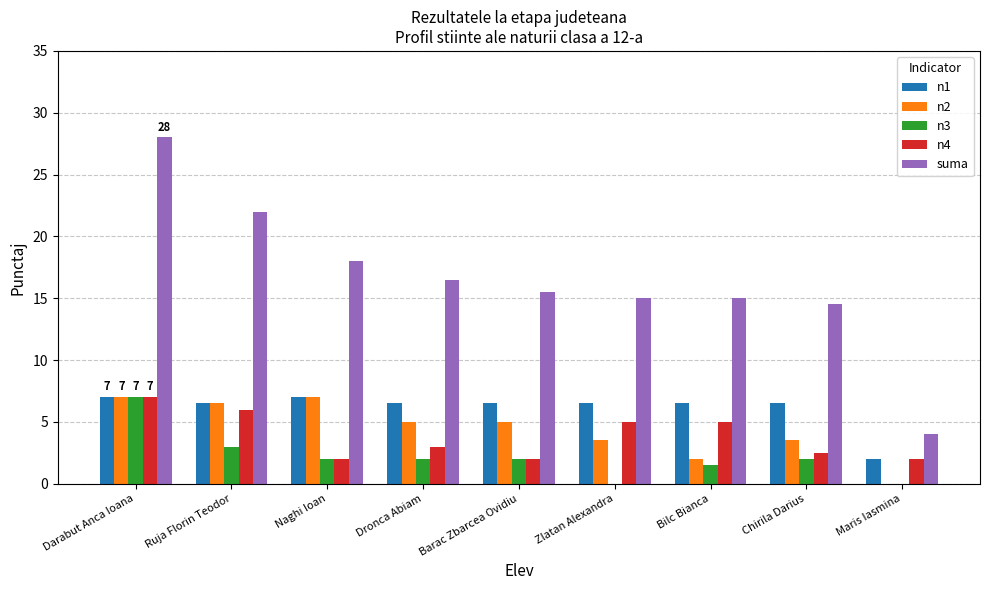

Which series changed the most between Ruja Florin Teodor and Barac Zbarcea Ovidiu?

suma